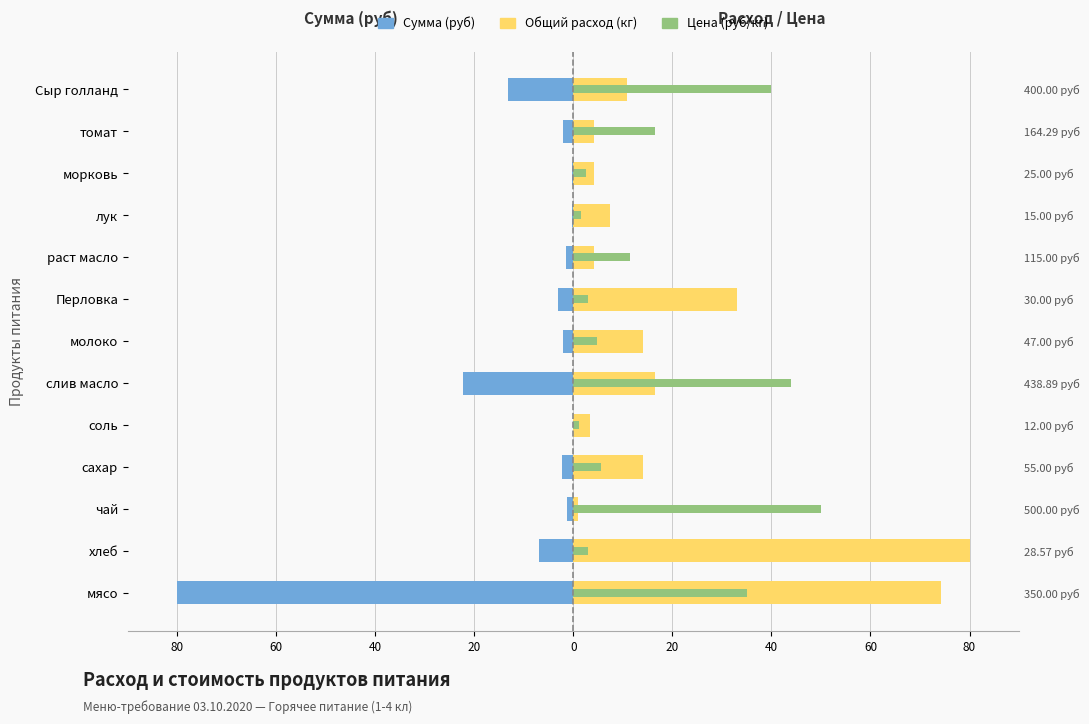

Reading left to right, what are all the values shown in this chart?

Сумма (руб): -80.0	-7.0	-1.3	-2.4	-0.1	-22.3	-2.0	-3.0	-1.5	-0.3	-0.3	-2.1	-13.2
Общий расход (кг): 74.2	80.0	0.8	14.0	3.3	16.5	14.0	33.0	4.1	7.4	4.1	4.1	10.7
Цена (руб): 35.0	2.9	50.0	5.5	1.2	43.9	4.7	3.0	11.5	1.5	2.5	16.4	40.0